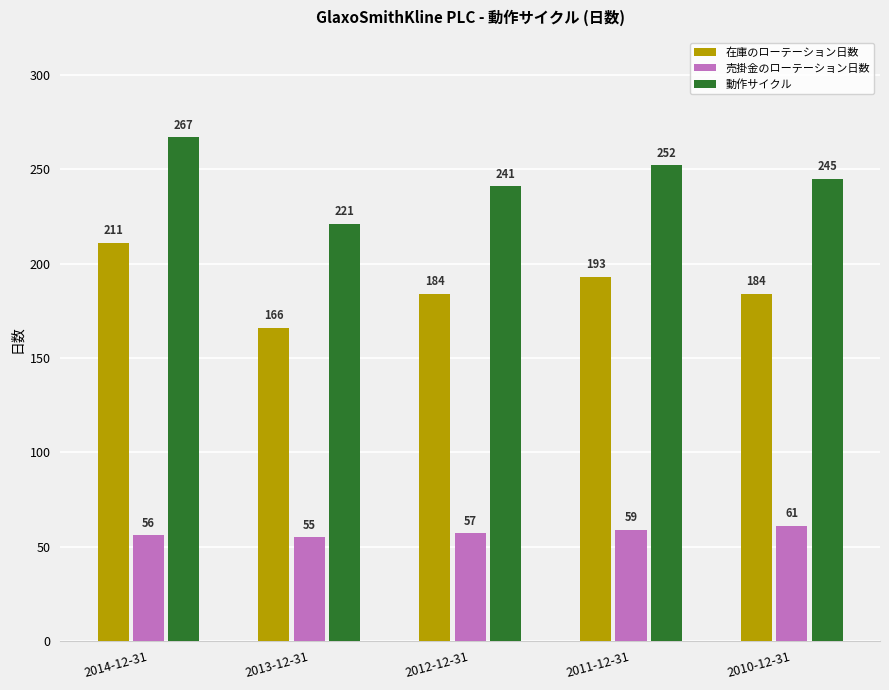

How many values in the 売掛金のローテーション日数 series are below 57?

2